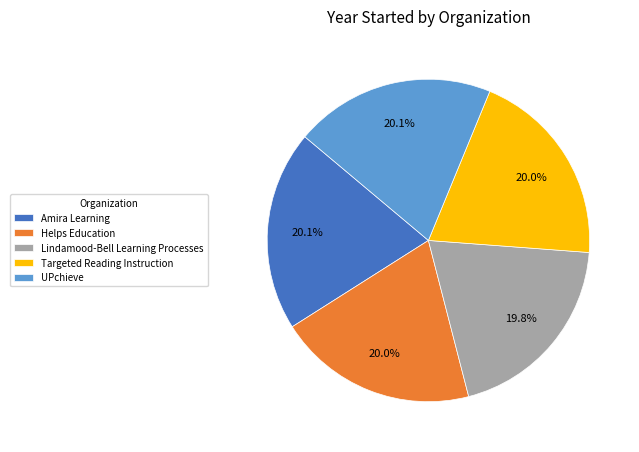

To the nearest percent, what is the average slice percentage?

20%